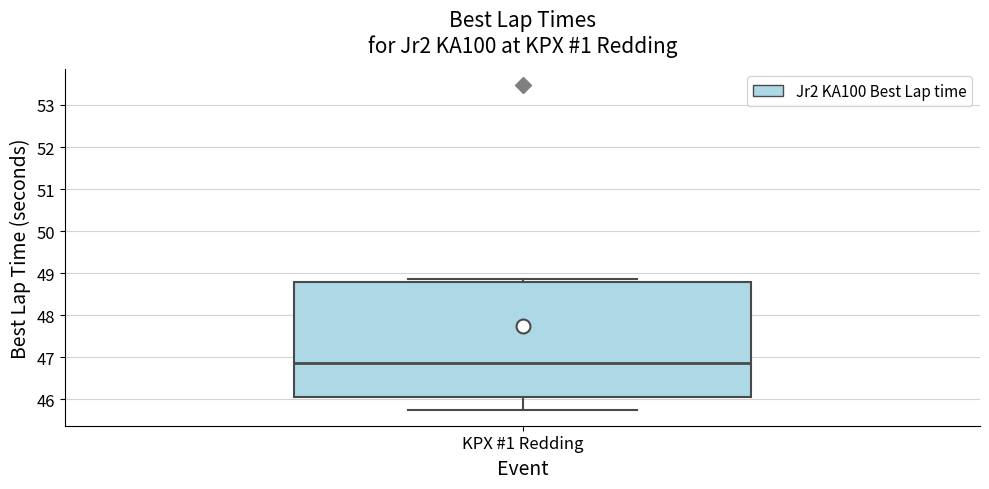

Where does the lower whisker of the box for KPX #1 Redding end on the y-axis? The values are not printed on the chart, so give them approximately, as read against the axis.

45.8